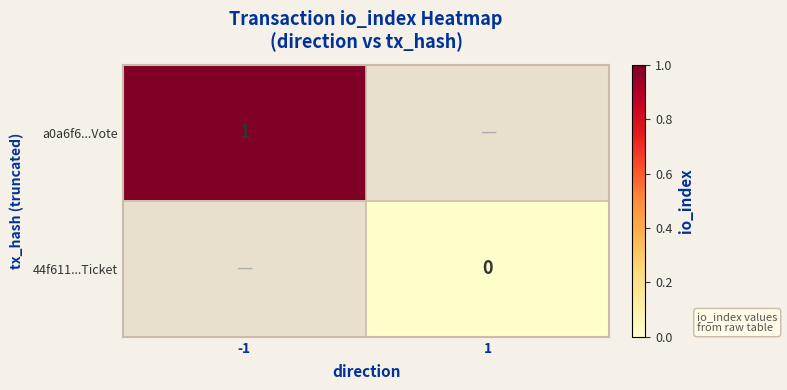

Is it true that a0a6f6...Vote equals 0.5 at -1?

False